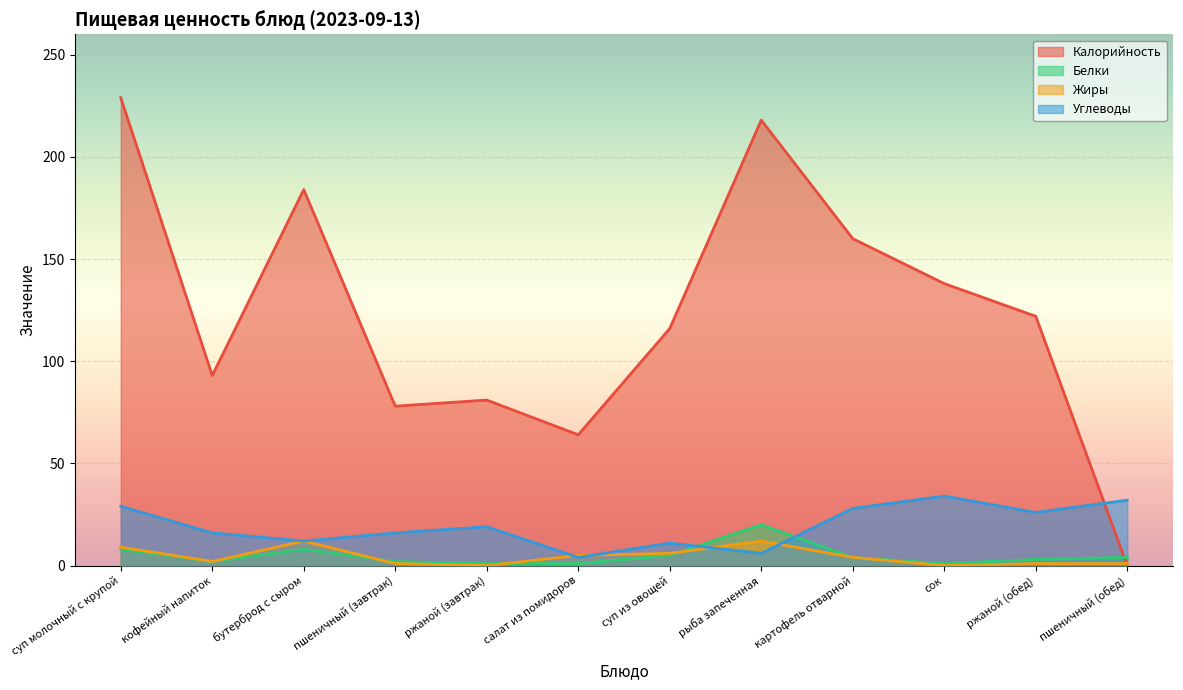

Is the value of Калорийность at ржаной (обед) greater than the value of Жиры at картофель отварной?

Yes